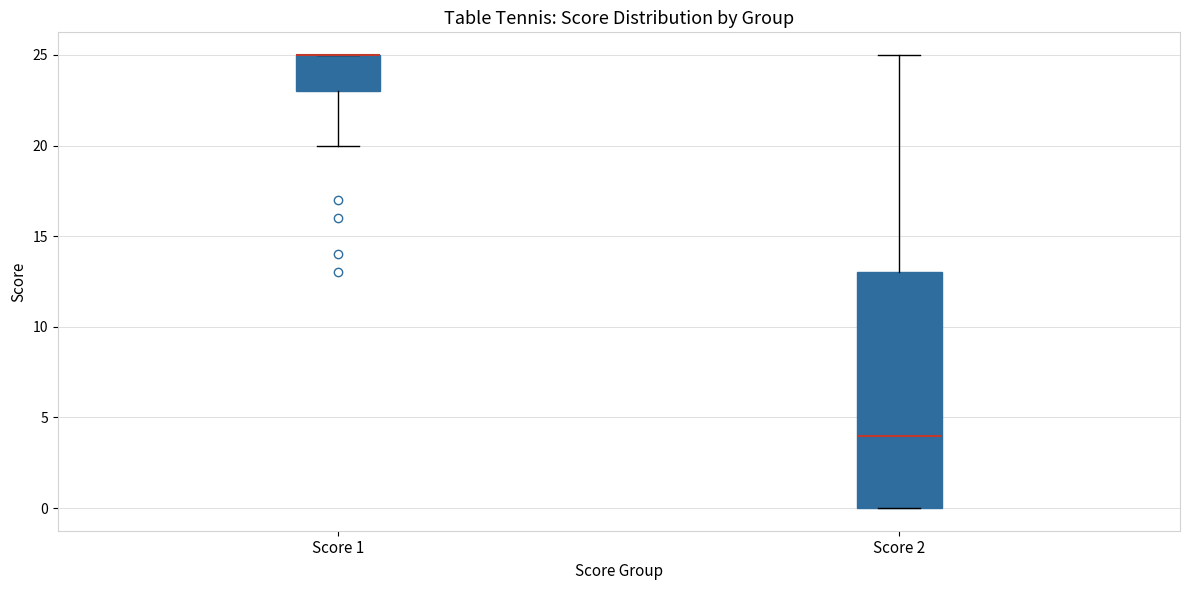

Where is the upper edge of the box for Score 2 on the y-axis? The values are not printed on the chart, so give them approximately, as read against the axis.

13